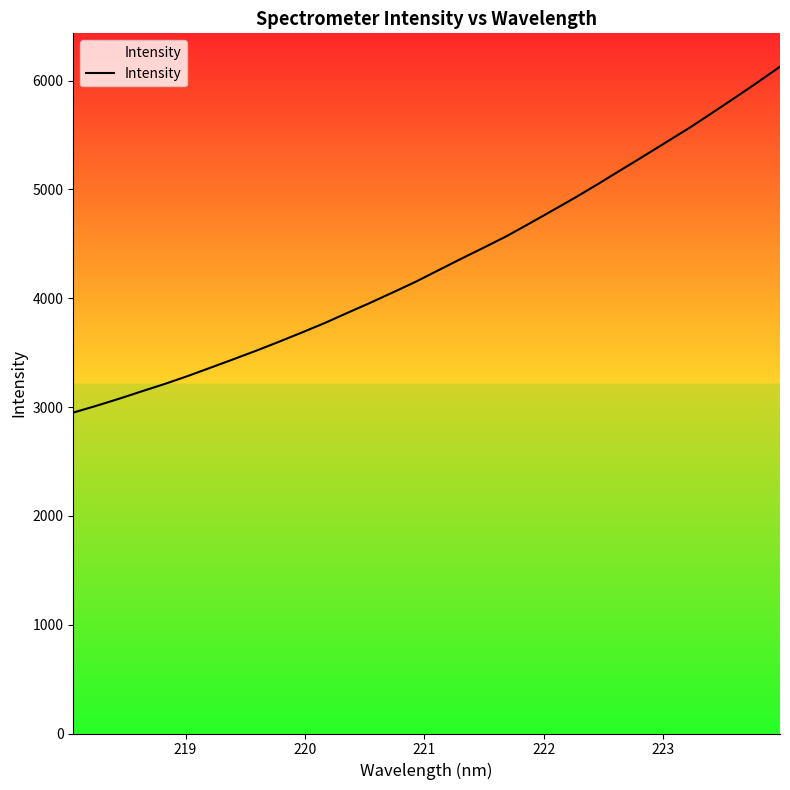

What is the greatest value displayed?

6127.5